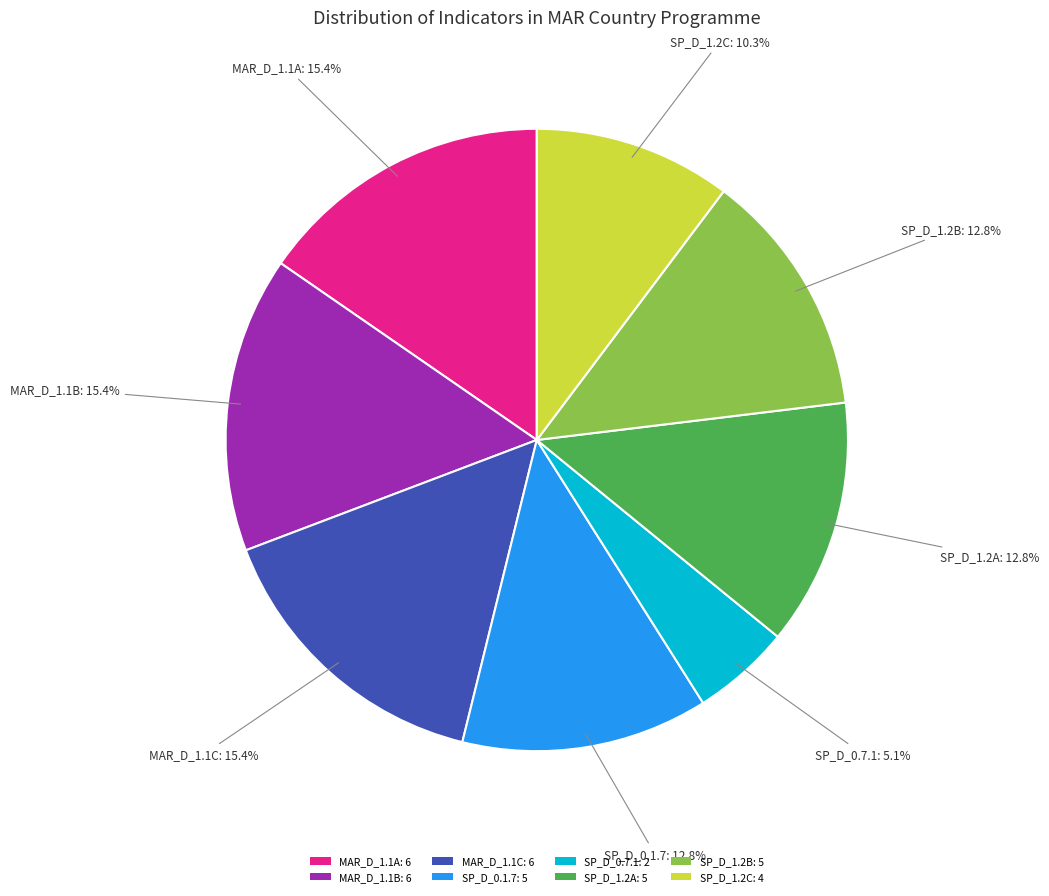

Which has a higher value, SP_D_0.7.1: 2 or MAR_D_1.1B: 6?

MAR_D_1.1B: 6